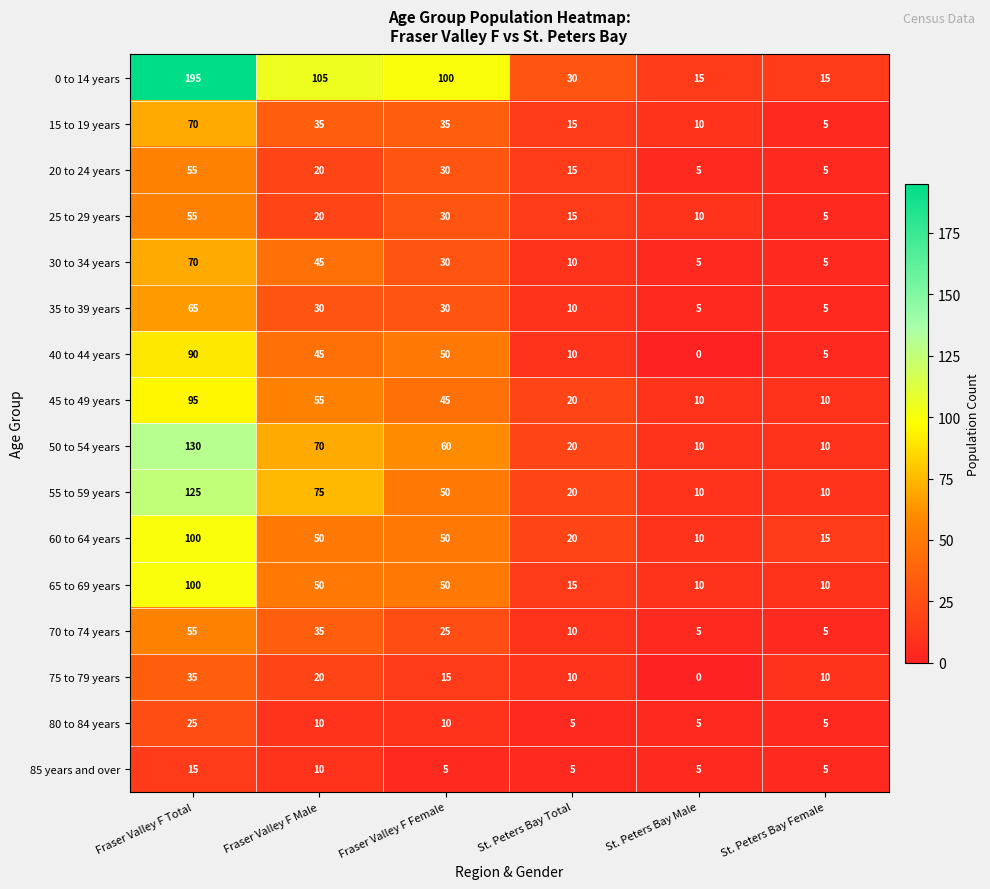

Which label corresponds to the largest value in the chart?

Fraser Valley F Total